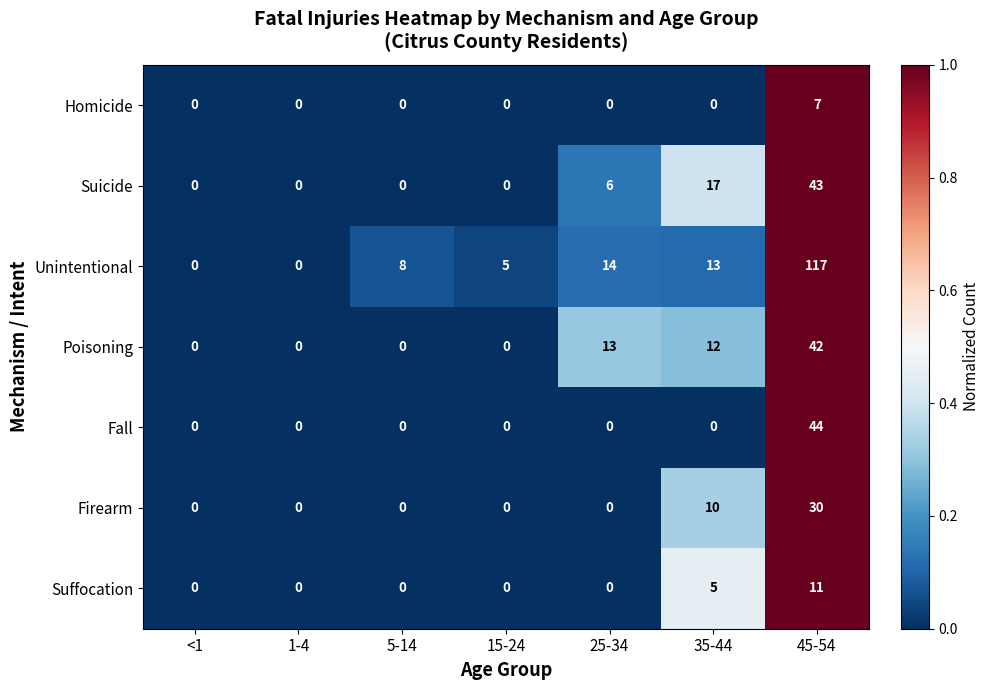

What is the difference between the maximum and minimum values in the Homicide series?

7